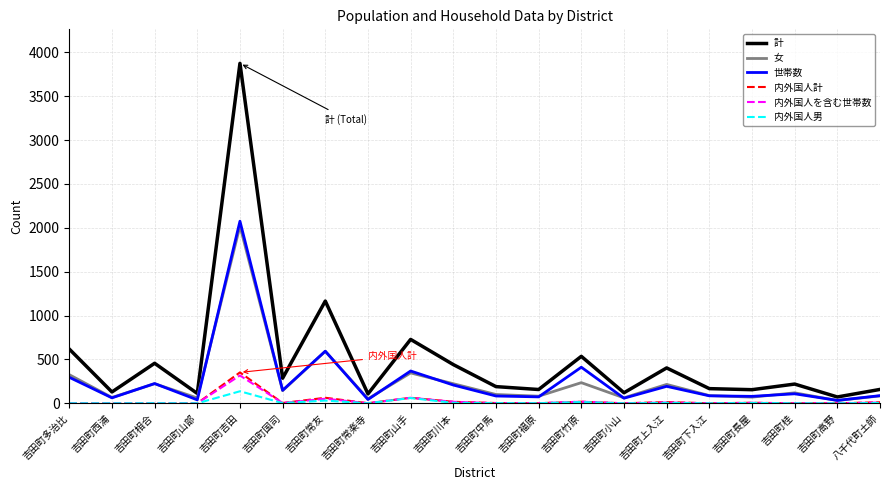

The value of 女 at 吉田町上入江 is 215. True or false?

True